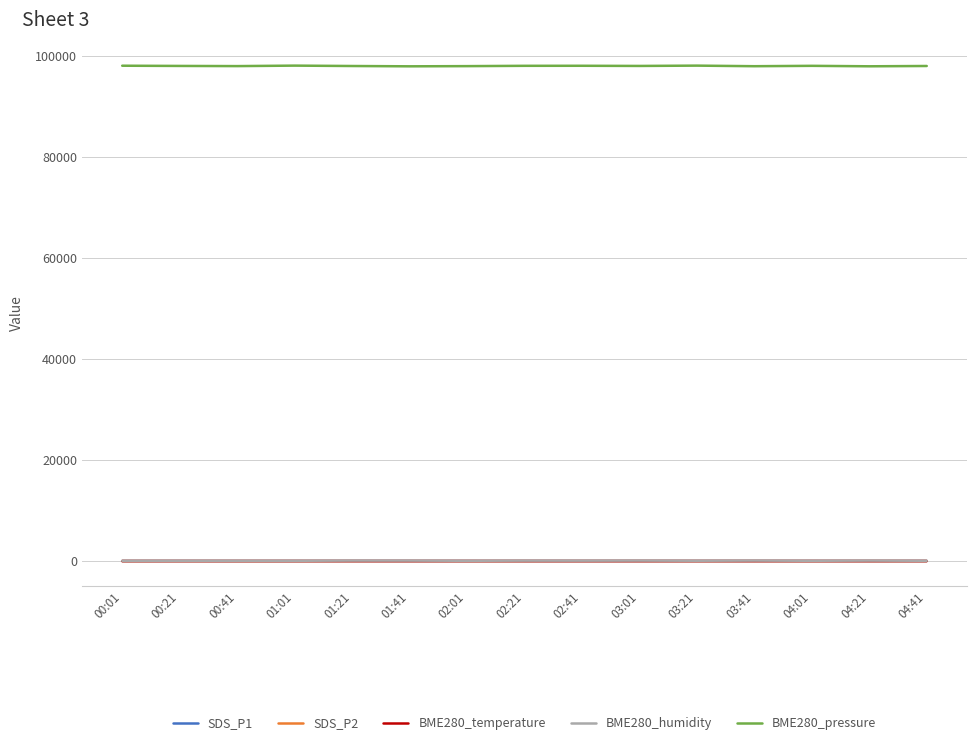

True or false: SDS_P1 and BME280_humidity intersect in this chart.

False